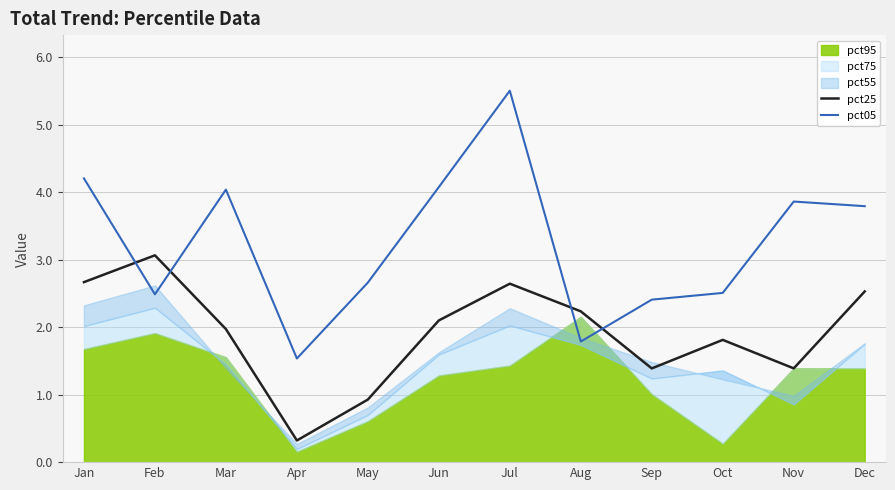

Between Sep and Feb, which is larger?

Feb